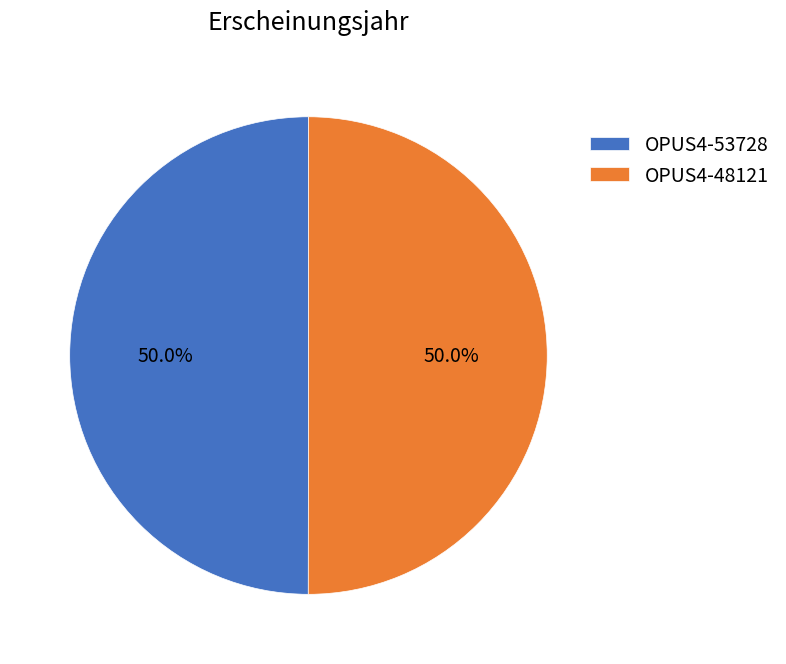

To the nearest percent, what portion does OPUS4-53728 represent?

50%